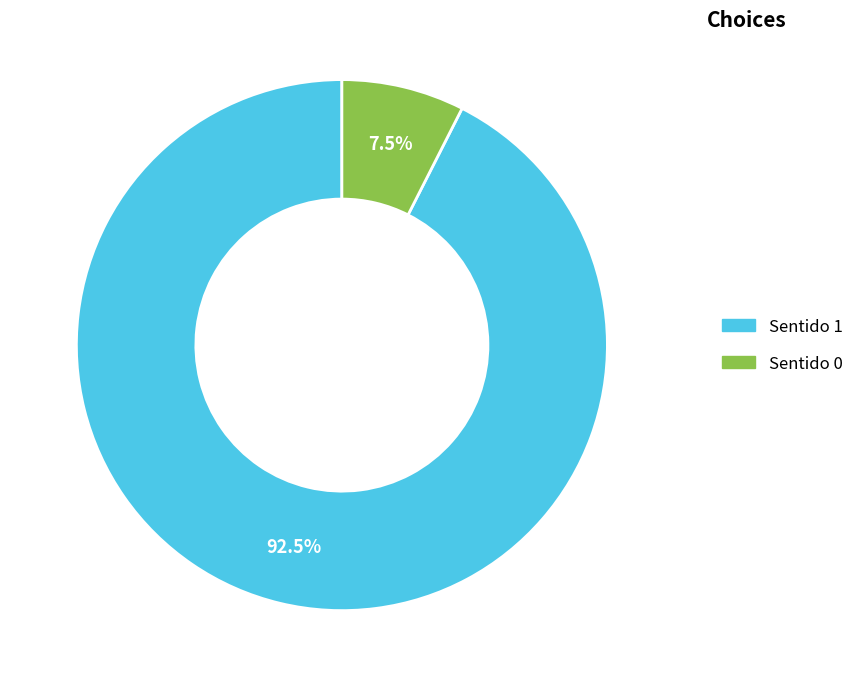

To the nearest percent, what is the average slice percentage?

50%